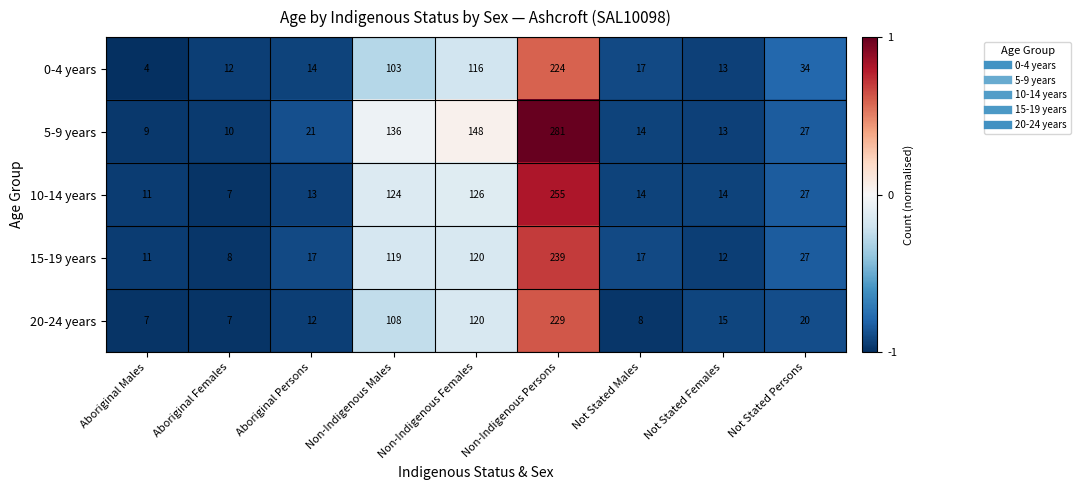

Is the value of 10-14 years at Aboriginal Females greater than the value of 15-19 years at Non-Indigenous Persons?

No